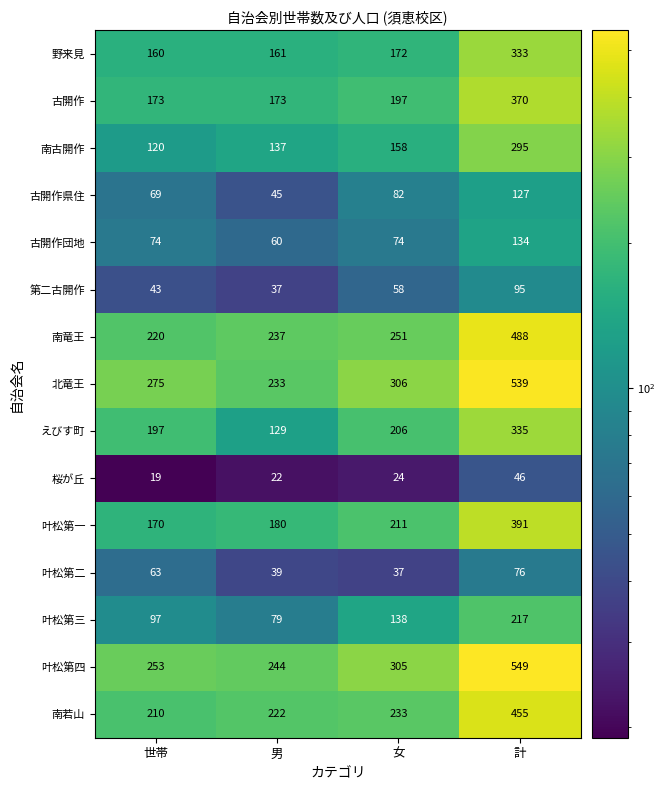

Read the 南若山 value at 計, to the nearest 10.

460